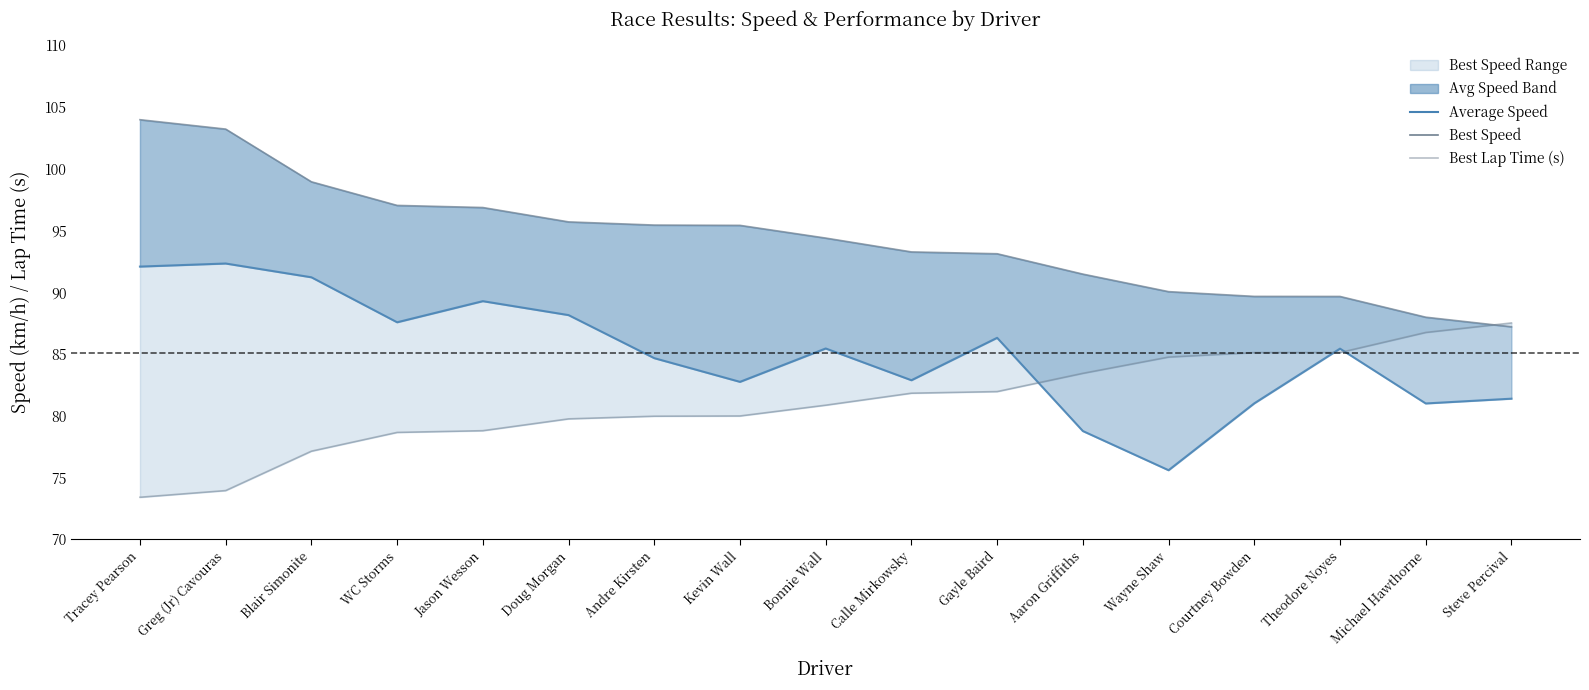

Where do Best Lap Time (s) and Best Speed first cross each other?

Michael Hawthorne and Steve Percival